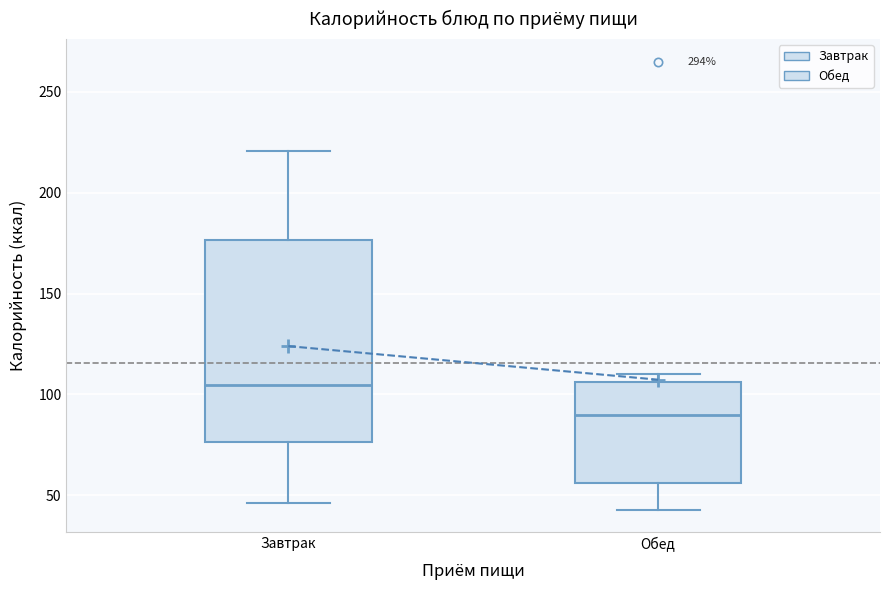

Which box has the lowest median line?

Обед